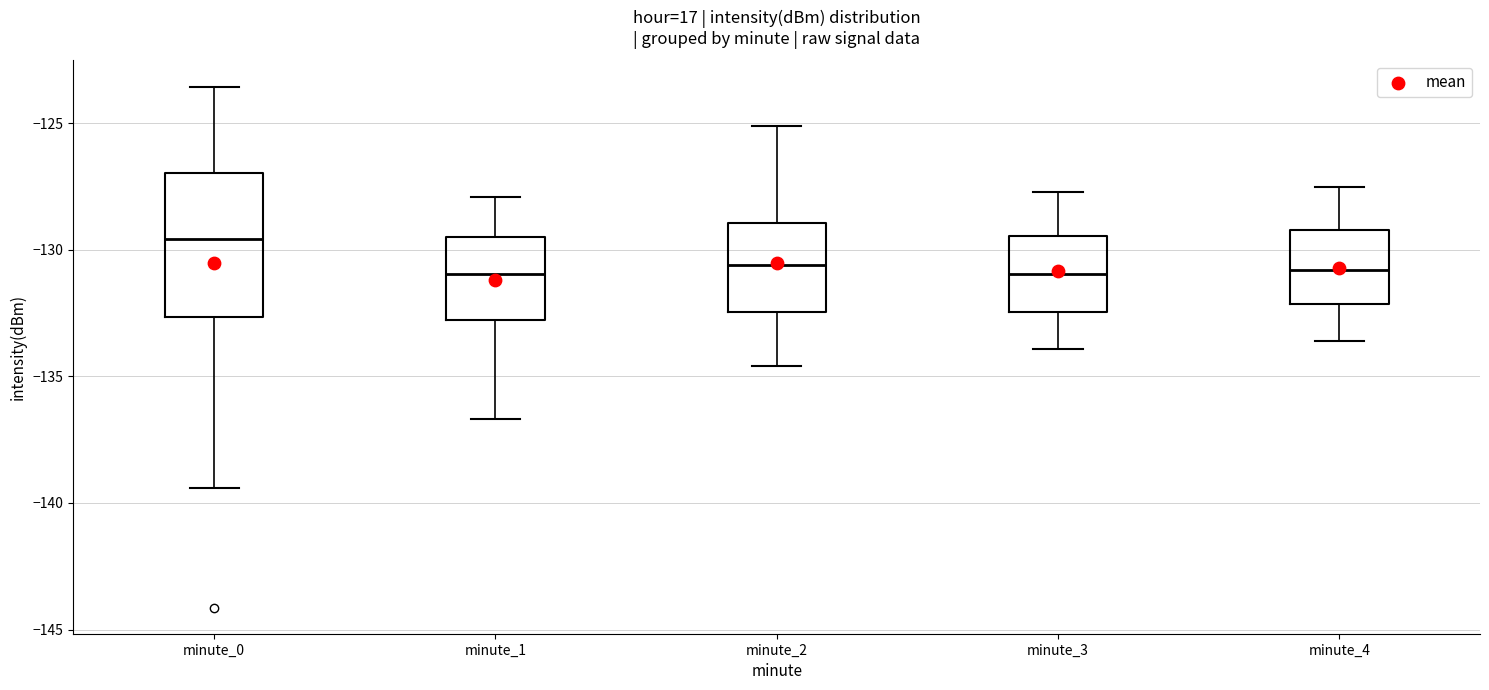

Reading left to right, read every box against the y-axis: the position of its median line, the range the box covers, and the ends of its whiskers. The values are not printed on the chart, so give them approximately, as read against the axis.

minute_0: median -129.5, box -132.5 to -127.0, whiskers -139.5 to -123.5
minute_1: median -131.0, box -133.0 to -129.5, whiskers -136.5 to -128.0
minute_2: median -130.5, box -132.5 to -129.0, whiskers -134.5 to -125.0
minute_3: median -131.0, box -132.5 to -129.5, whiskers -134.0 to -127.5
minute_4: median -131.0, box -132.0 to -129.0, whiskers -133.5 to -127.5